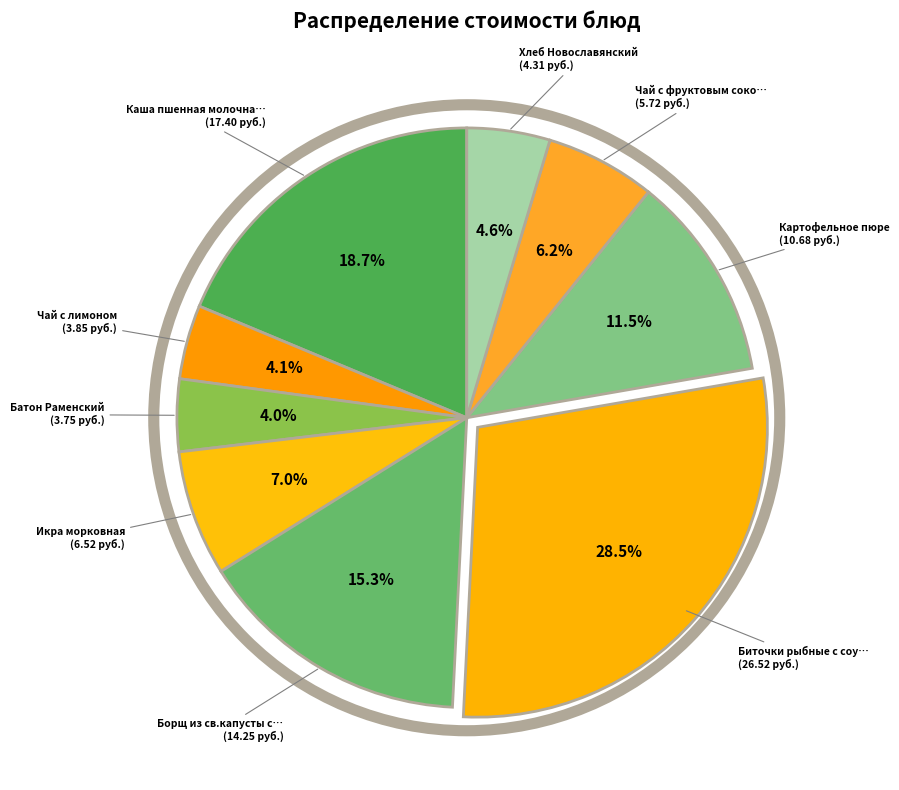

Count the number of slices in the pie.

9